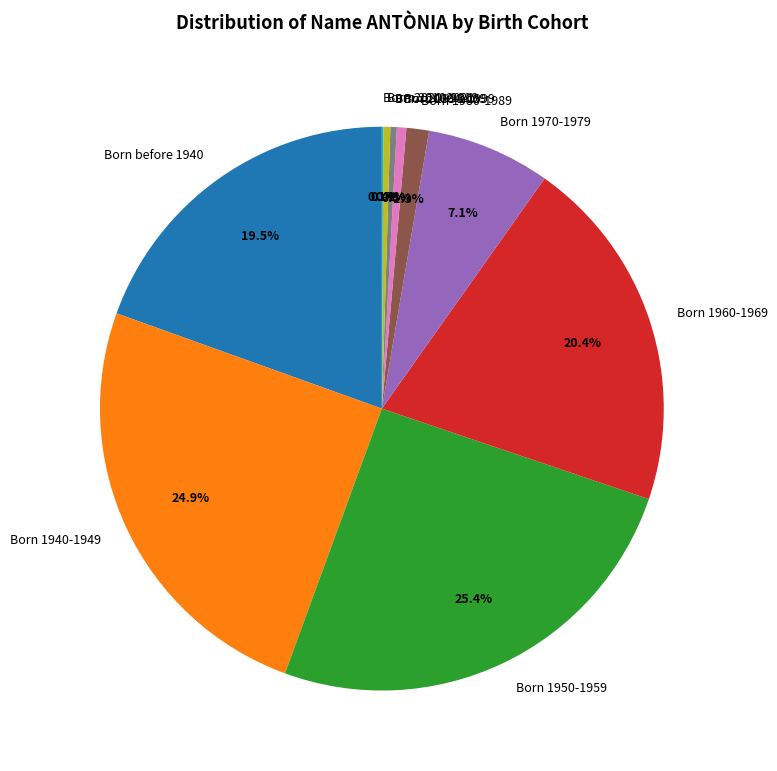

Approximately how many times larger is the value at Born 1970-1979 compared to Born 1950-1959?

0.3